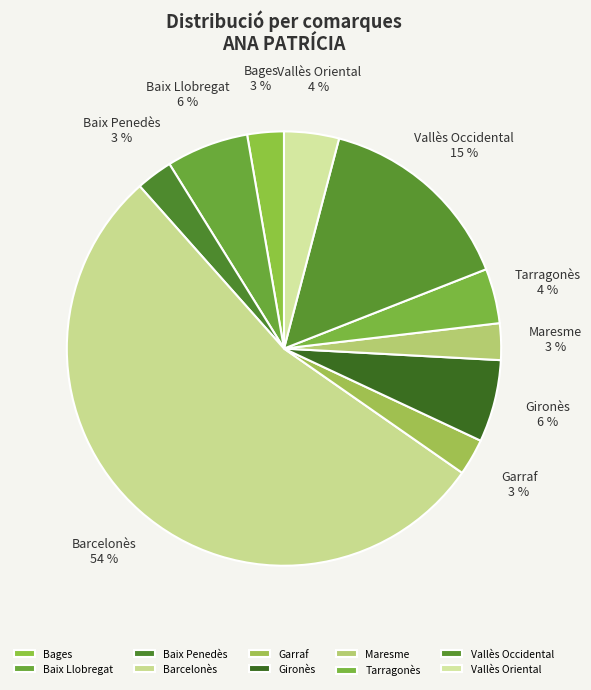

To the nearest percent, what portion does Tarragonès represent?

4%